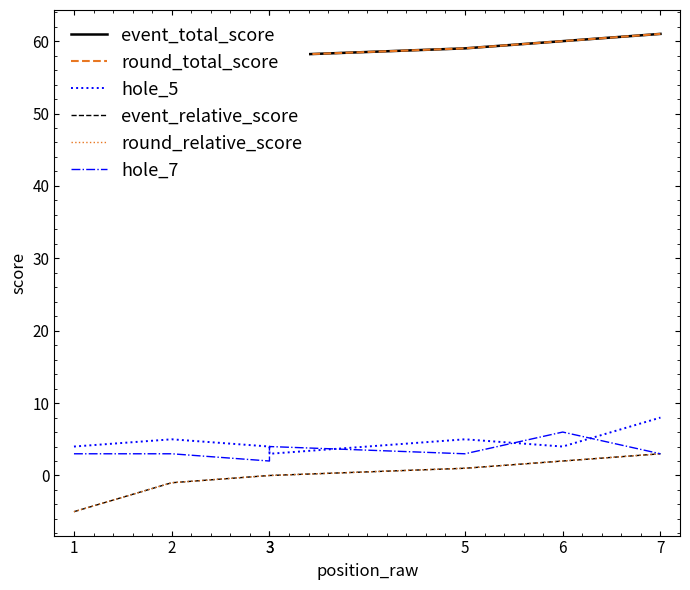

Which series has the largest range (max minus min)?

event_total_score